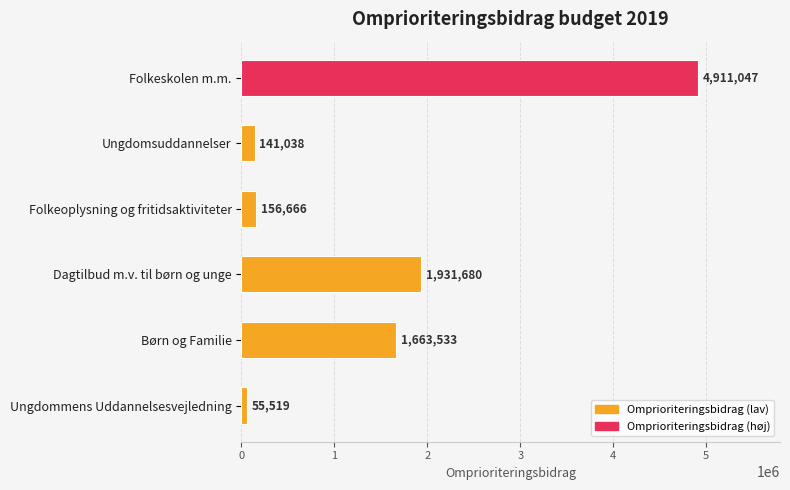

How many bars are there in total?

6